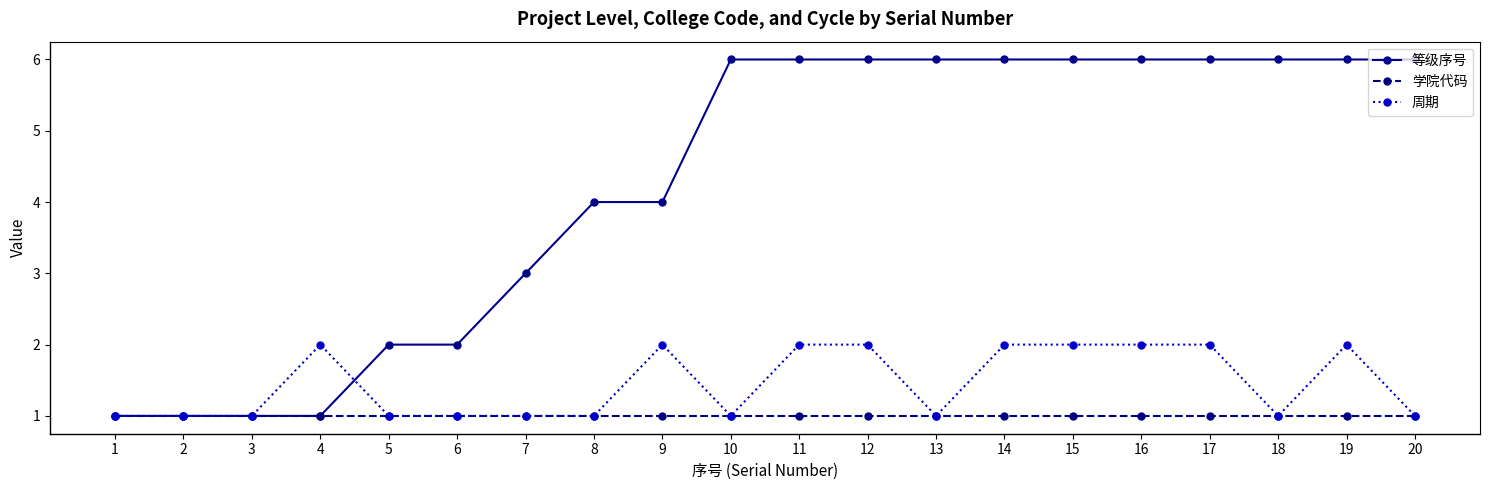

What is the total value across all series at 16?

9